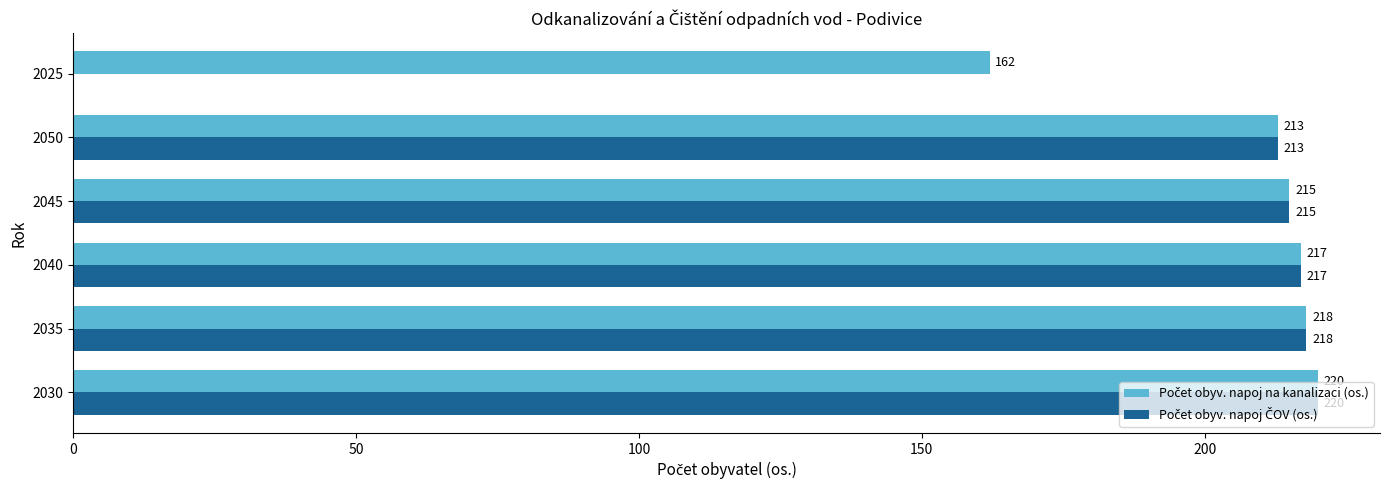

What is the total value across all series at 2040?

434